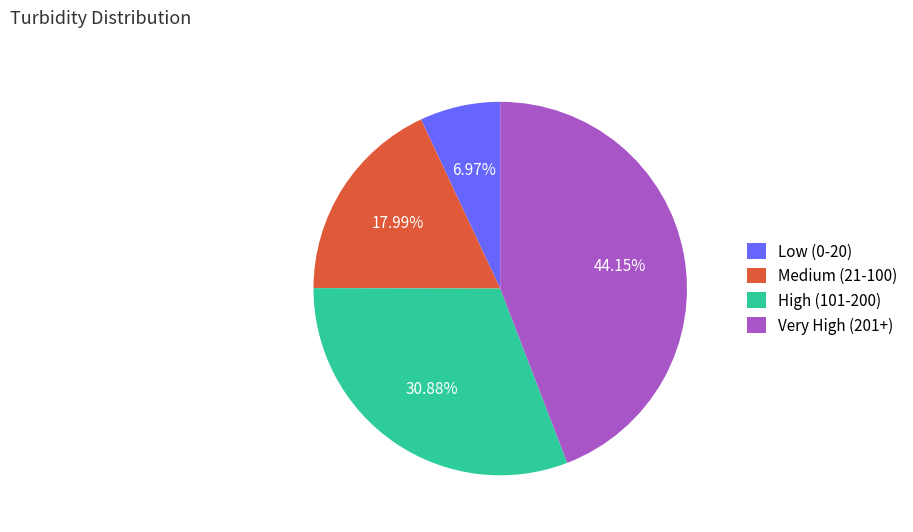

How many slices are in this pie chart?

4